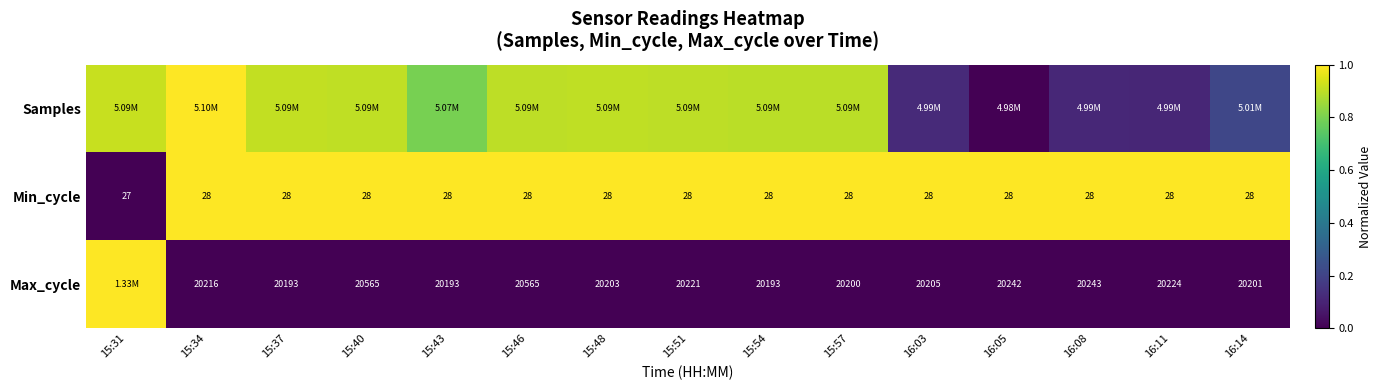

Is the value of Max_cycle at 16:08 greater than the value of Min_cycle at 16:08?

Yes